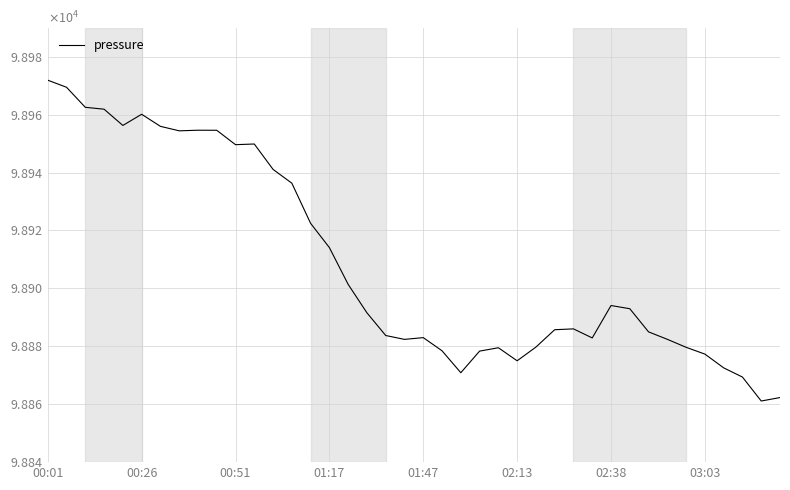

List the labels in order of value, smallest first.

38, 39, 37, 22, 36, 25, 35, 23, 21, 24, 34, 26, 19, 33, 29, 20, 18, 32, 27, 28, 17, 31, 30, 16, 15, 14, 13, 12, 10, 11, 03:03, 9, 8, 02:38, 01:47, 02:13, 01:17, 00:51, 00:26, 00:01